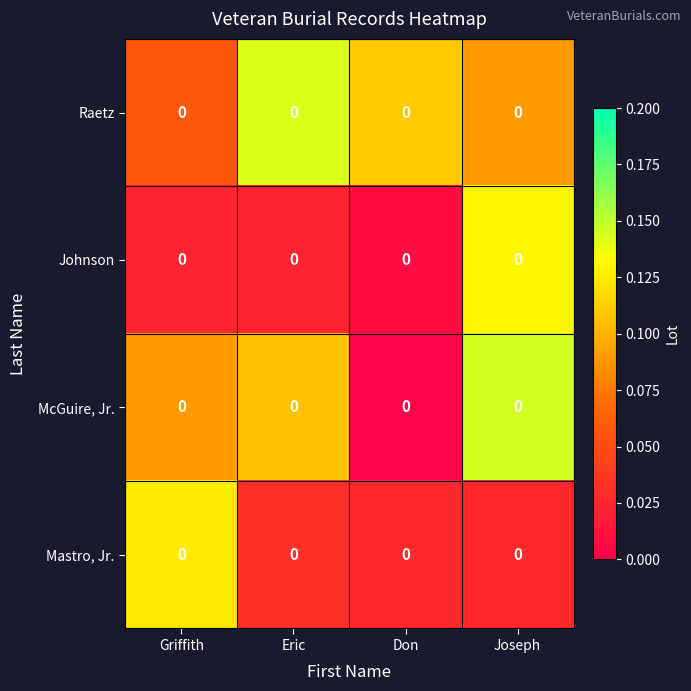

Which series has the largest total across all categories?

Raetz